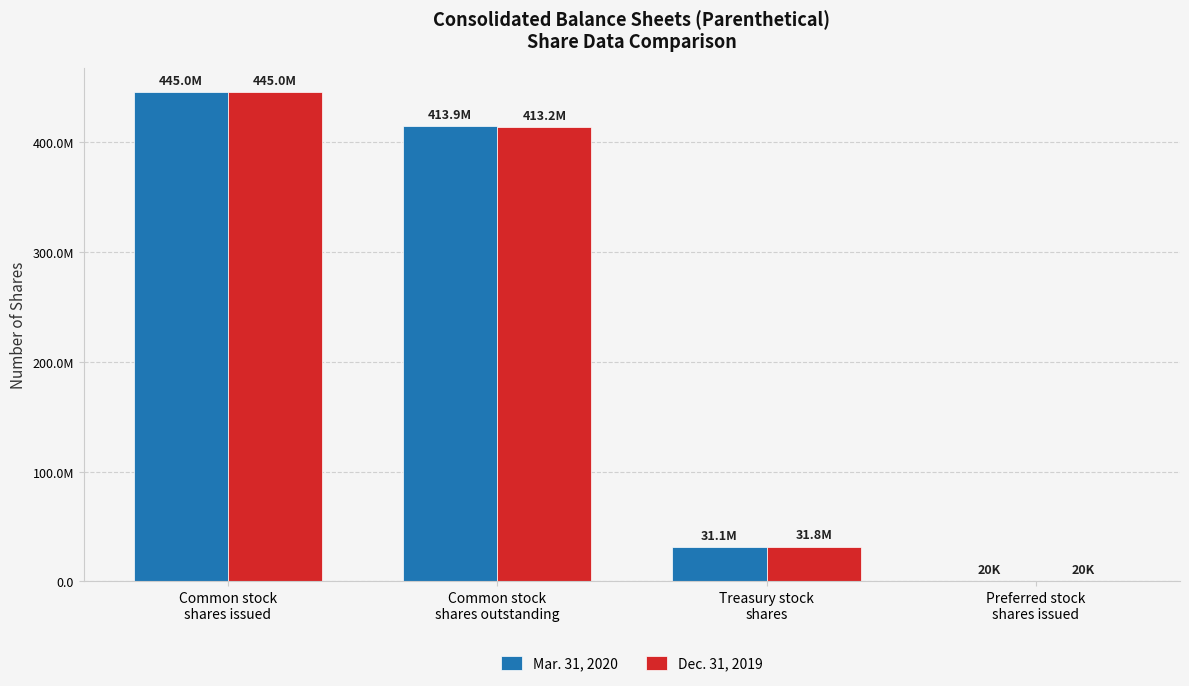

What is the difference between the maximum and minimum values in the Dec. 31, 2019 series?

444996234